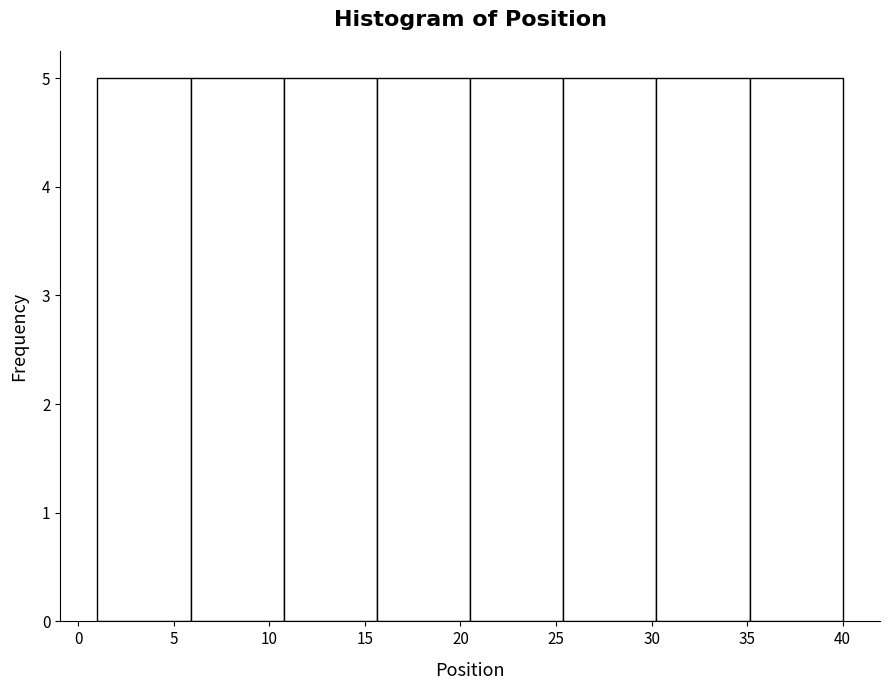

Reading left to right, list every bar in this chart as the range it spans on the x-axis followed by its height. Neither the bar edges nor the heights are printed on the chart, so give them approximately, as read against the axes.

1.0 to 6.0: 5
6.0 to 11.0: 5
11.0 to 15.5: 5
15.5 to 20.5: 5
20.5 to 25.5: 5
25.5 to 30.5: 5
30.5 to 35.0: 5
35.0 to 40.0: 5